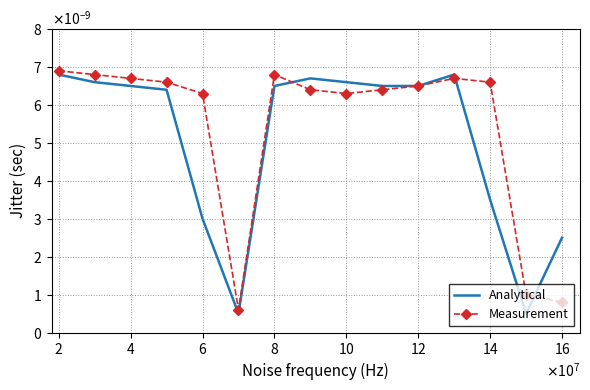

How many interior local peaks does the Analytical series have?

2